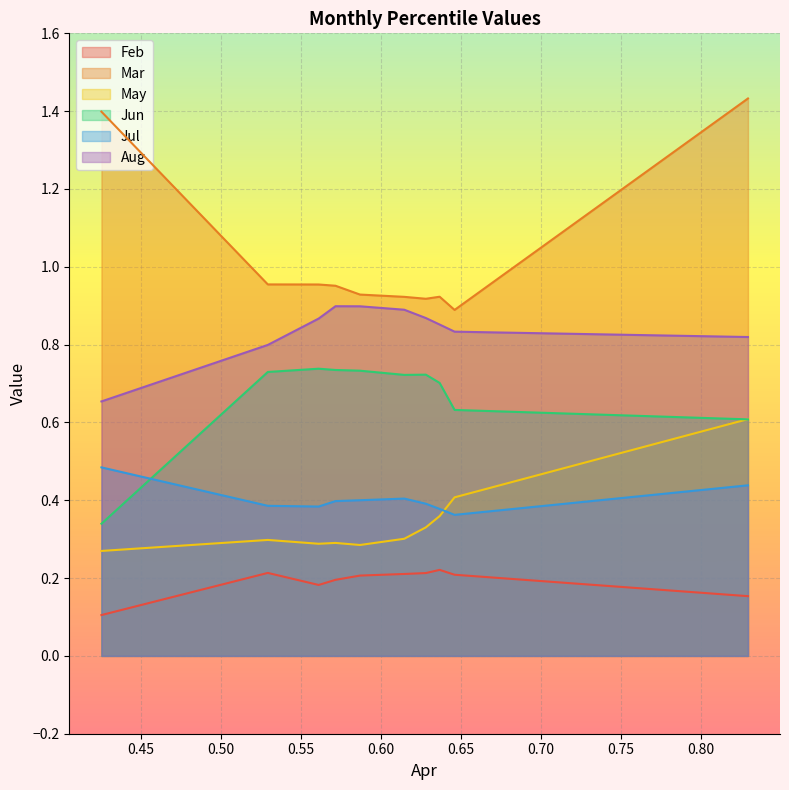

Which series has the largest range (max minus min)?

Mar